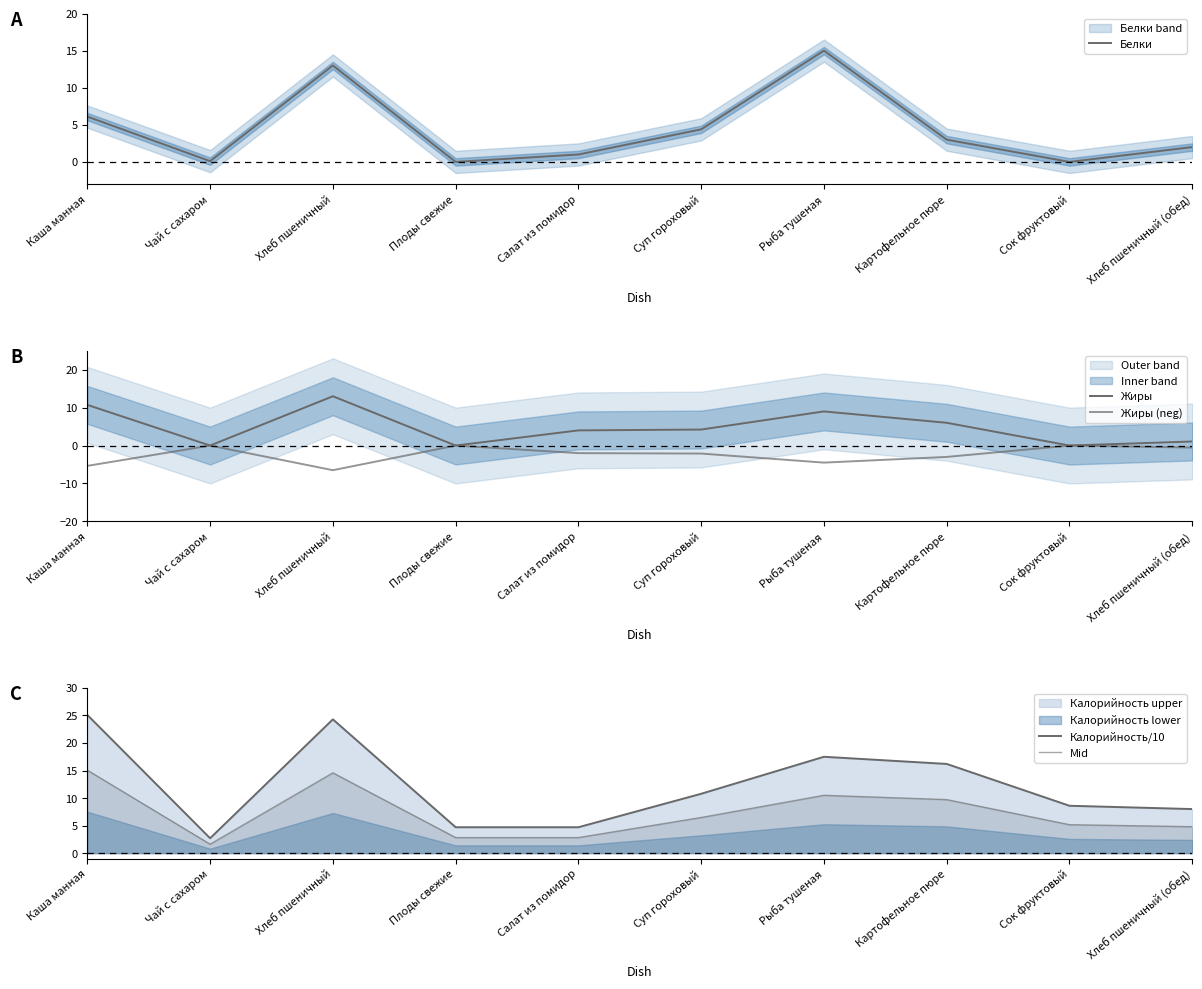

Does the chart display data point markers on the line(s)?

No